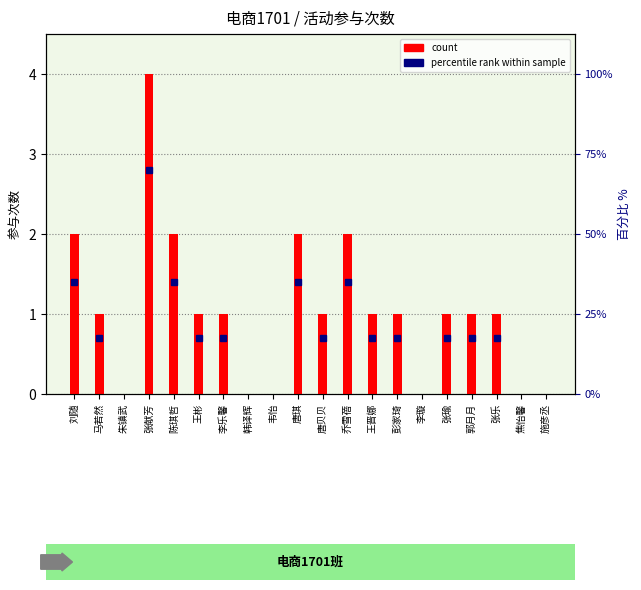

How many values are above zero?

14